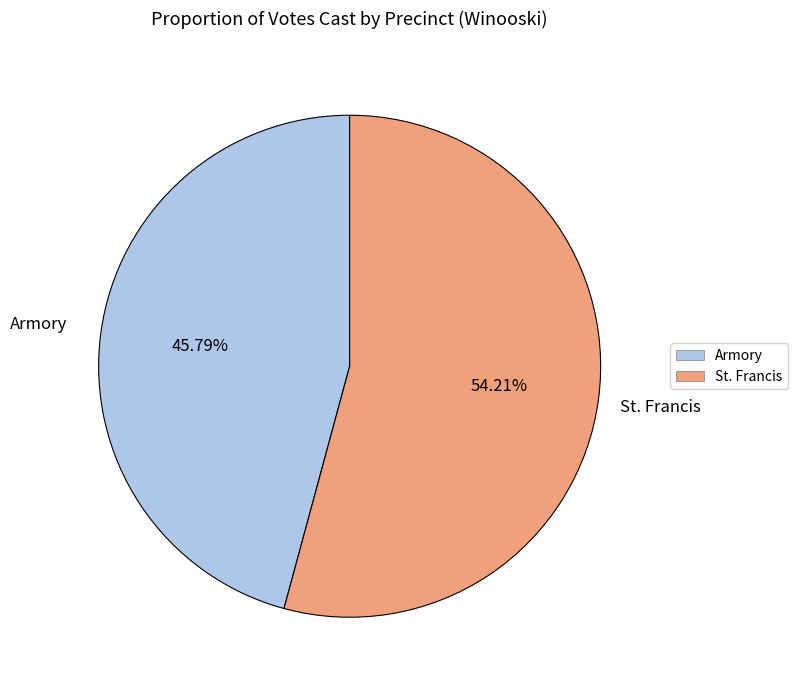

What percentage is the Armory slice, to the nearest percent?

46%